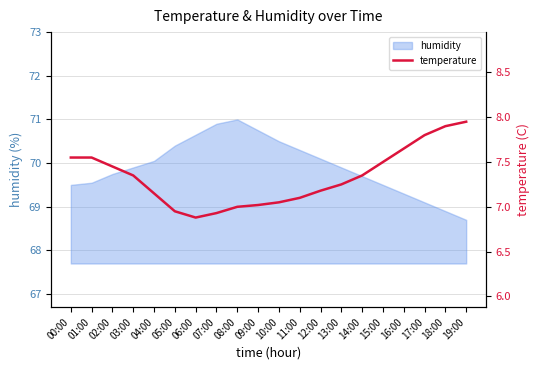

Reading left to right, what are all the values shown in this chart?

00:00=7.5	01:00=7.5	02:00=7.5	03:00=7.3	04:00=7.2	05:00=7.0	06:00=6.9	07:00=6.9	08:00=7.0	09:00=7.0	10:00=7.0	11:00=7.1	12:00=7.2	13:00=7.2	14:00=7.3	15:00=7.5	16:00=7.7	17:00=7.8	18:00=7.9	19:00=8.0